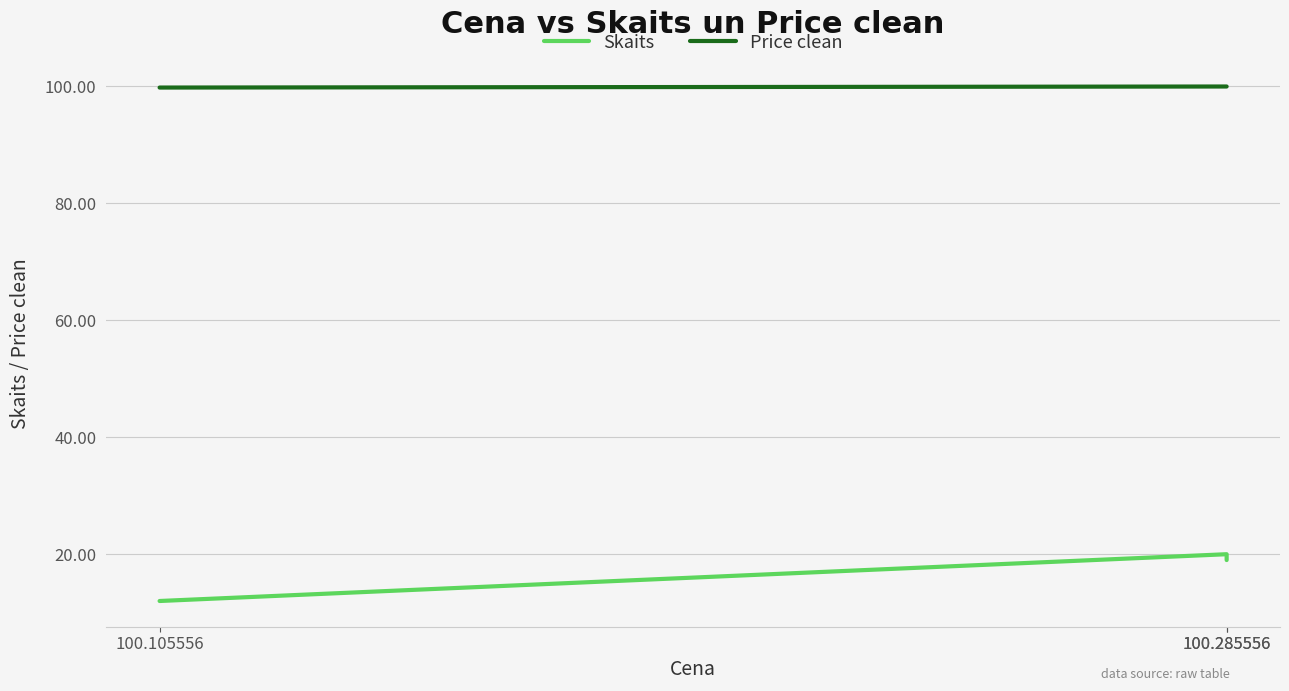

Rank the series by their average value, from lowest to highest.

Skaits, Price clean